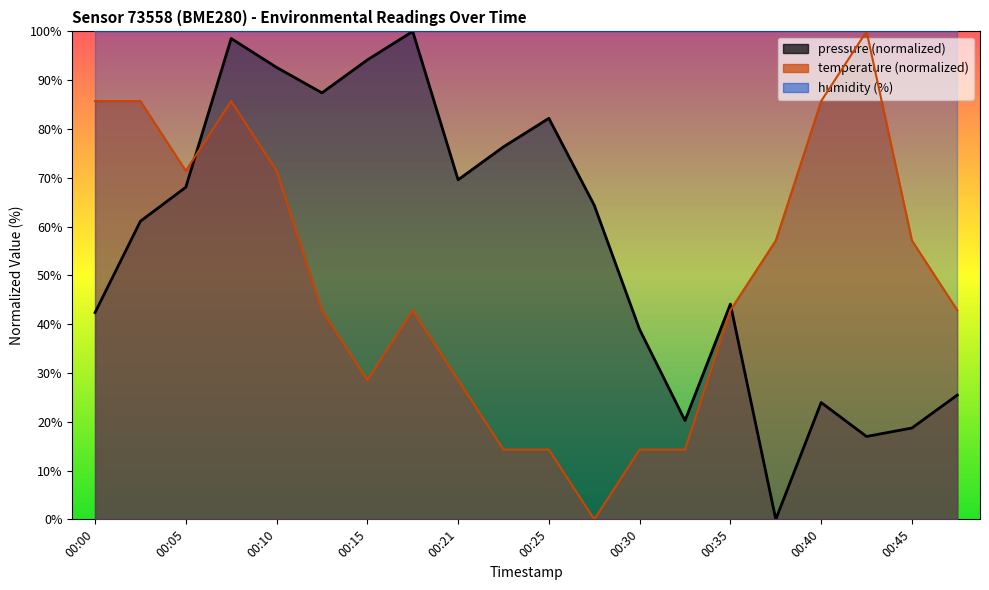

Reading right to left, list all the values displayed in this chart.

pressure: 25.5	18.7	17.0	23.9	0.0	44.1	20.3	38.9	64.4	82.2	76.3	69.6	100.0	94.2	87.4	92.6	98.5	68.1	61.1	42.4
temperature: 42.9	57.1	100.0	85.7	57.1	42.9	14.3	14.3	0.0	14.3	14.3	28.6	42.9	28.6	42.9	71.4	85.7	71.4	85.7	85.7